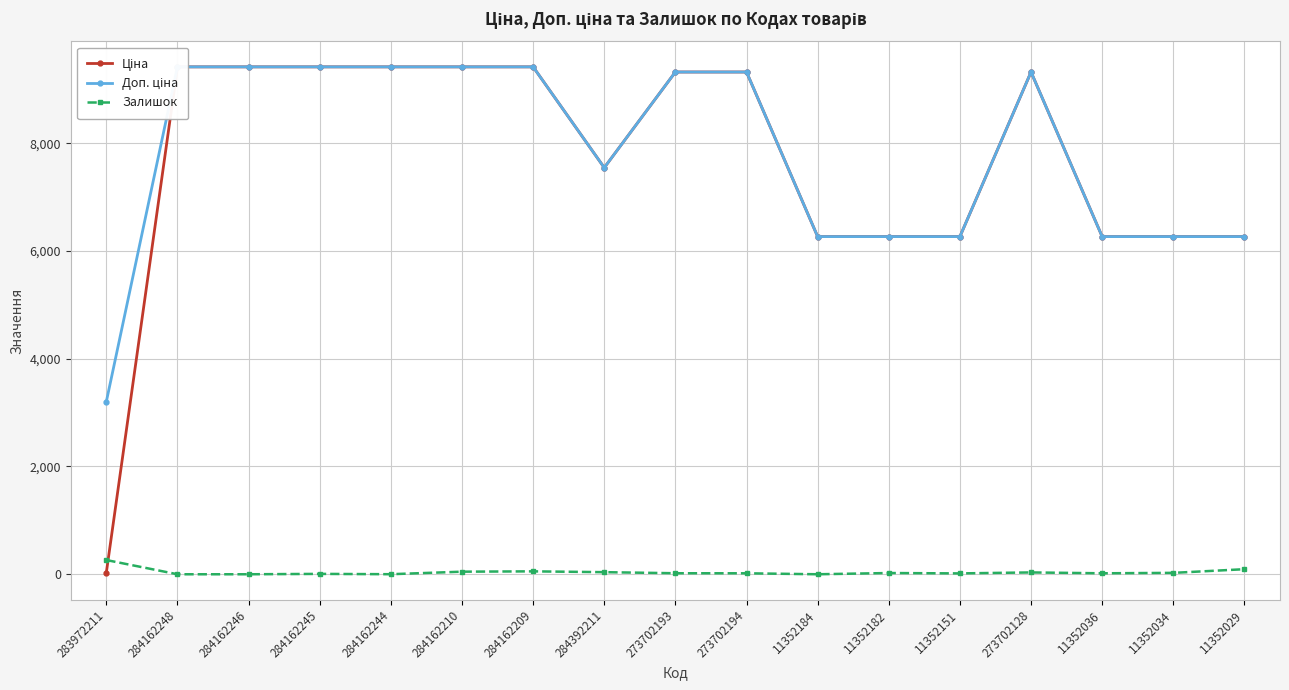

The value of Ціна at 11352151 is 6266.7. True or false?

True